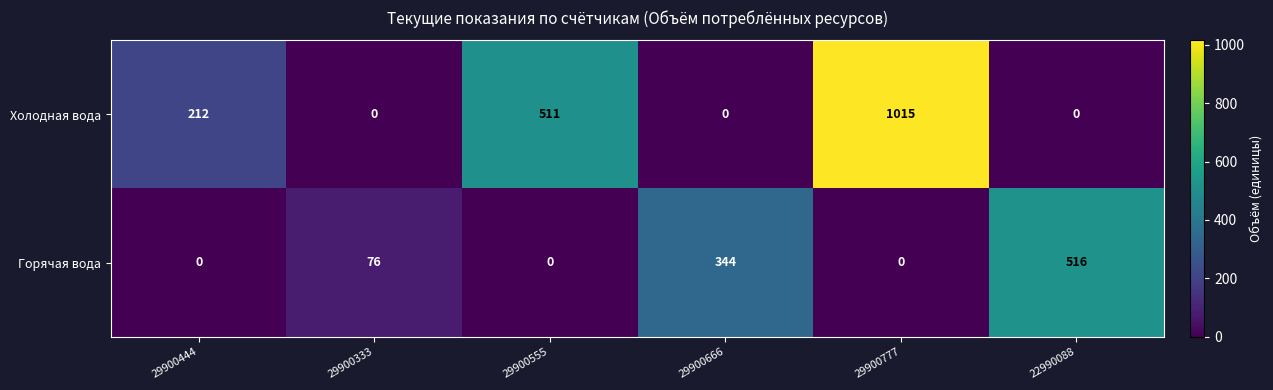

What is the approximate value of Холодная вода at 29900444?

212